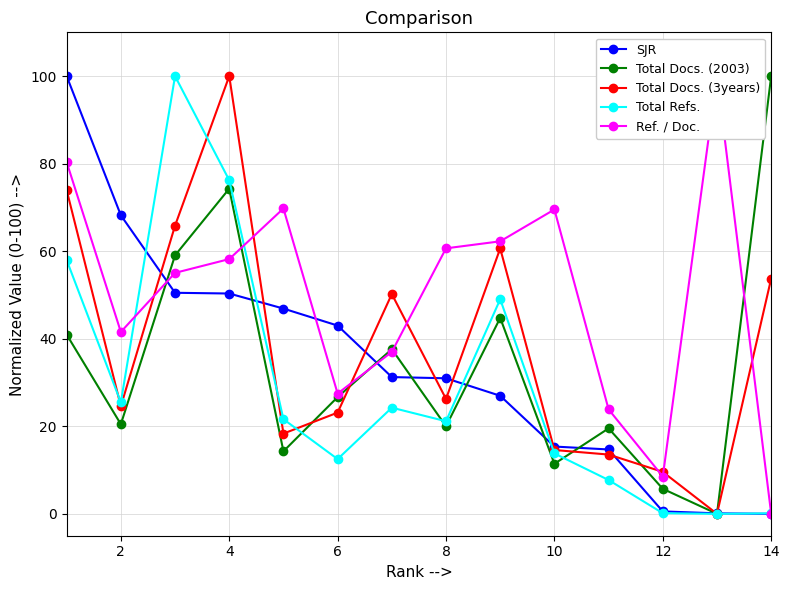

Is this an area chart (filled region under the line)?

No